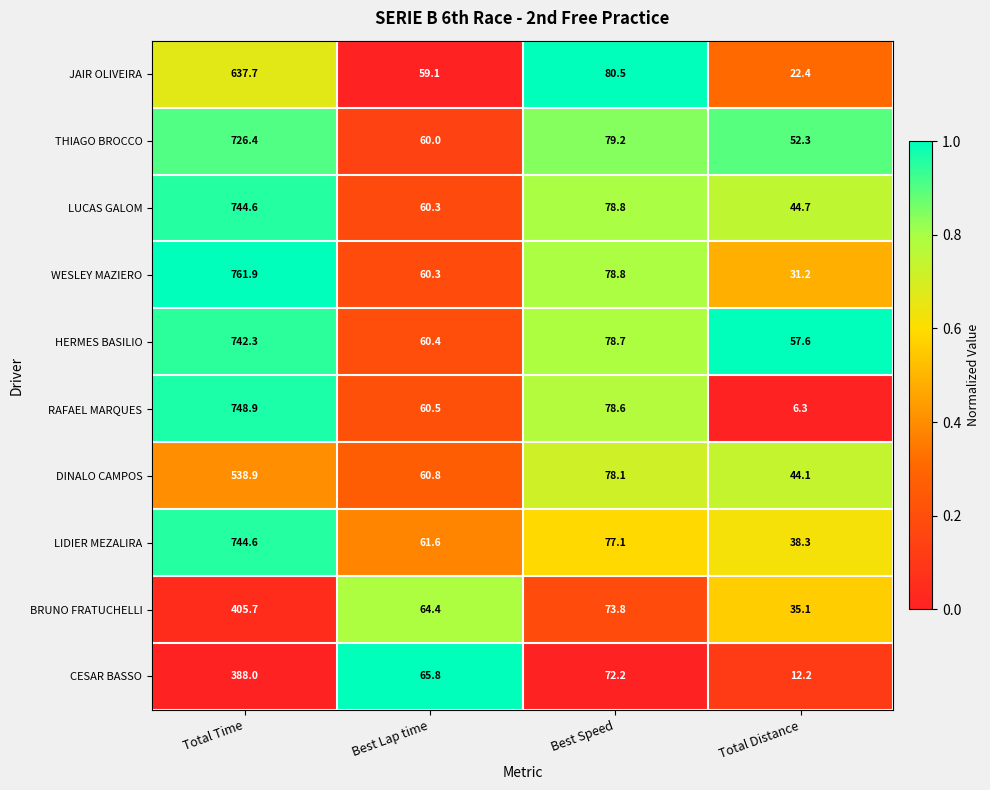

The JAIR OLIVEIRA series shows 80.5 at Best Speed. True or false?

True